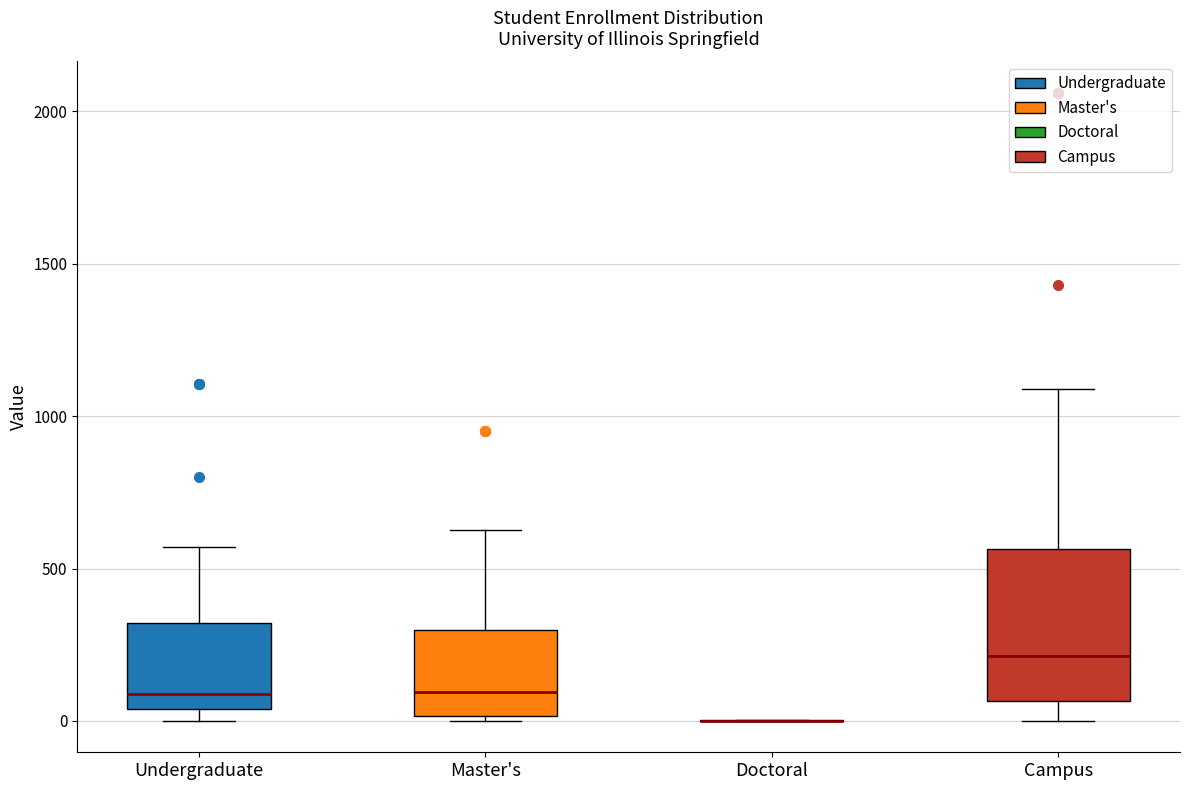

Reading left to right, transcribe this box plot: for each box, give where its median line is, the range the box spans, and where its two whiskers end, as read against the y-axis. The values are not printed on the chart, so give them approximately, as read against the axis.

Undergraduate: median 100, box 50 to 300, whiskers 0 to 550
Master's: median 100, box 0 to 300, whiskers 0 to 650
Doctoral: box collapsed to a line at 0, whiskers 0 to 0
Campus: median 200, box 50 to 550, whiskers 0 to 1100